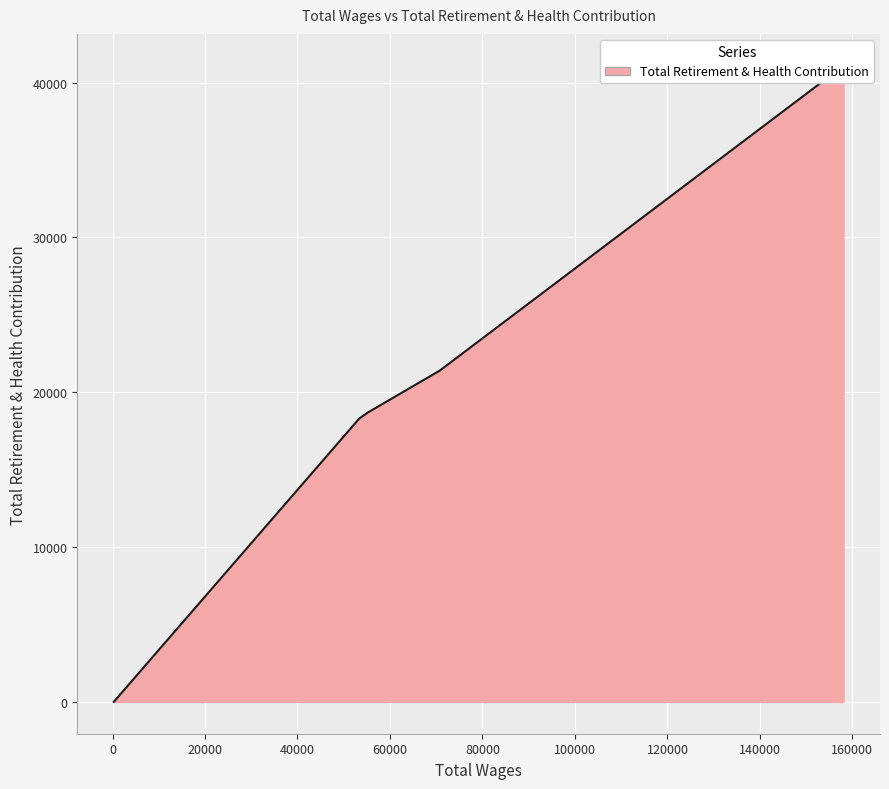

The value at 70758.0 is 21399. True or false?

True